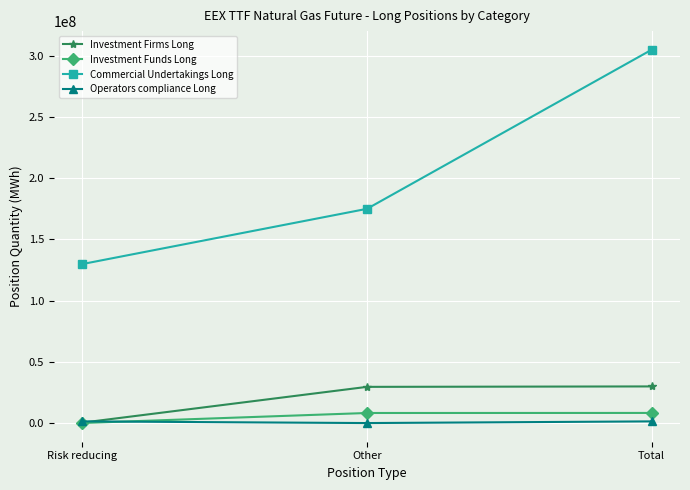

Which series has the largest range (max minus min)?

Commercial Undertakings Long